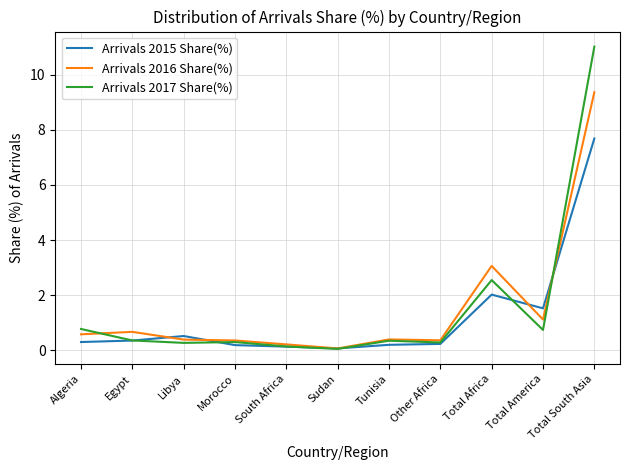

What is the total value across all series at Total America?

3.4